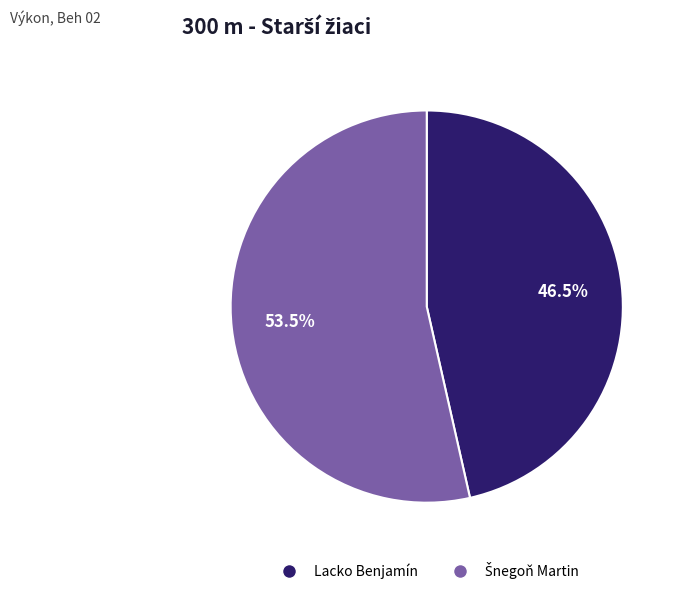

Which slice is the smallest?

Lacko Benjamín